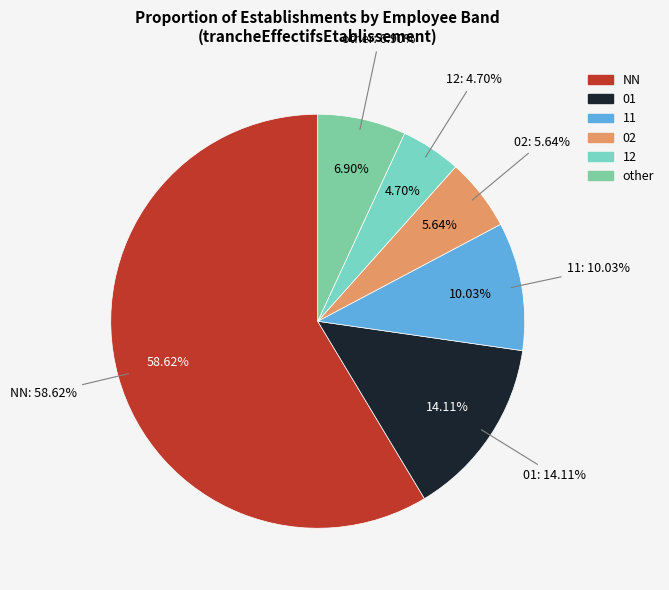

Rank the categories by value from highest to lowest.

NN, 01, 11, other, 02, 12